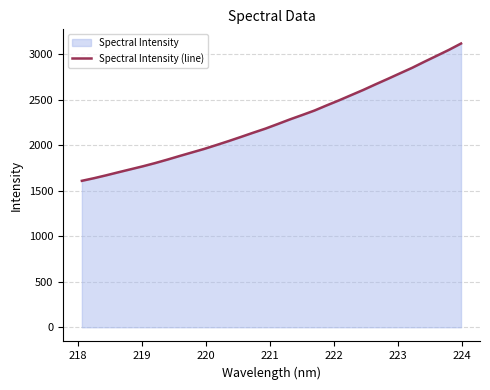

What is the greatest value displayed?

3115.0